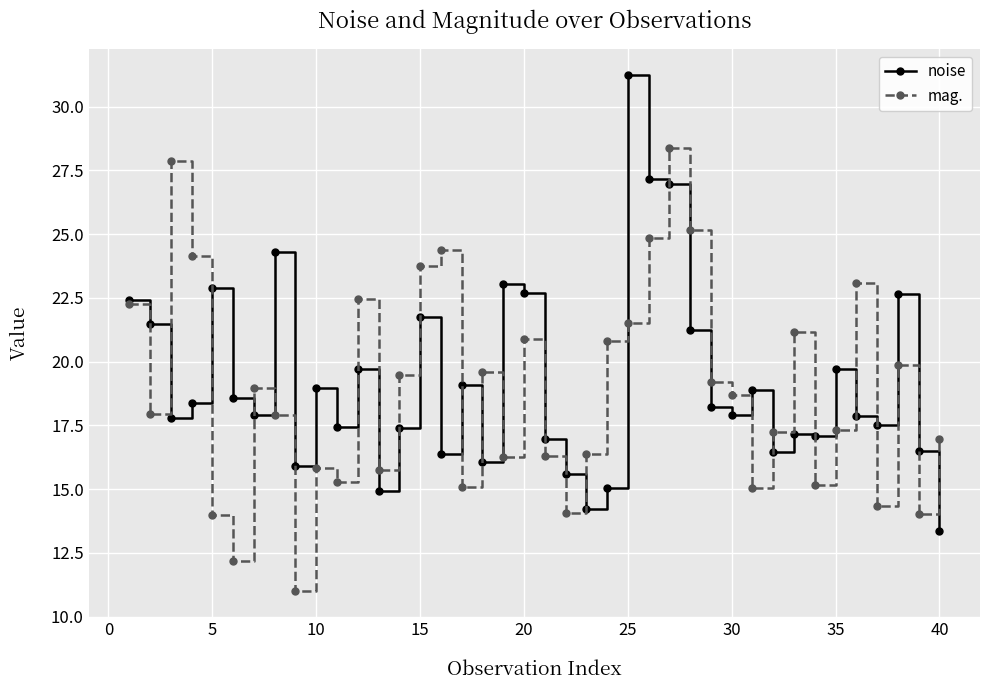

List the series in order of their peak value, lowest first.

mag., noise